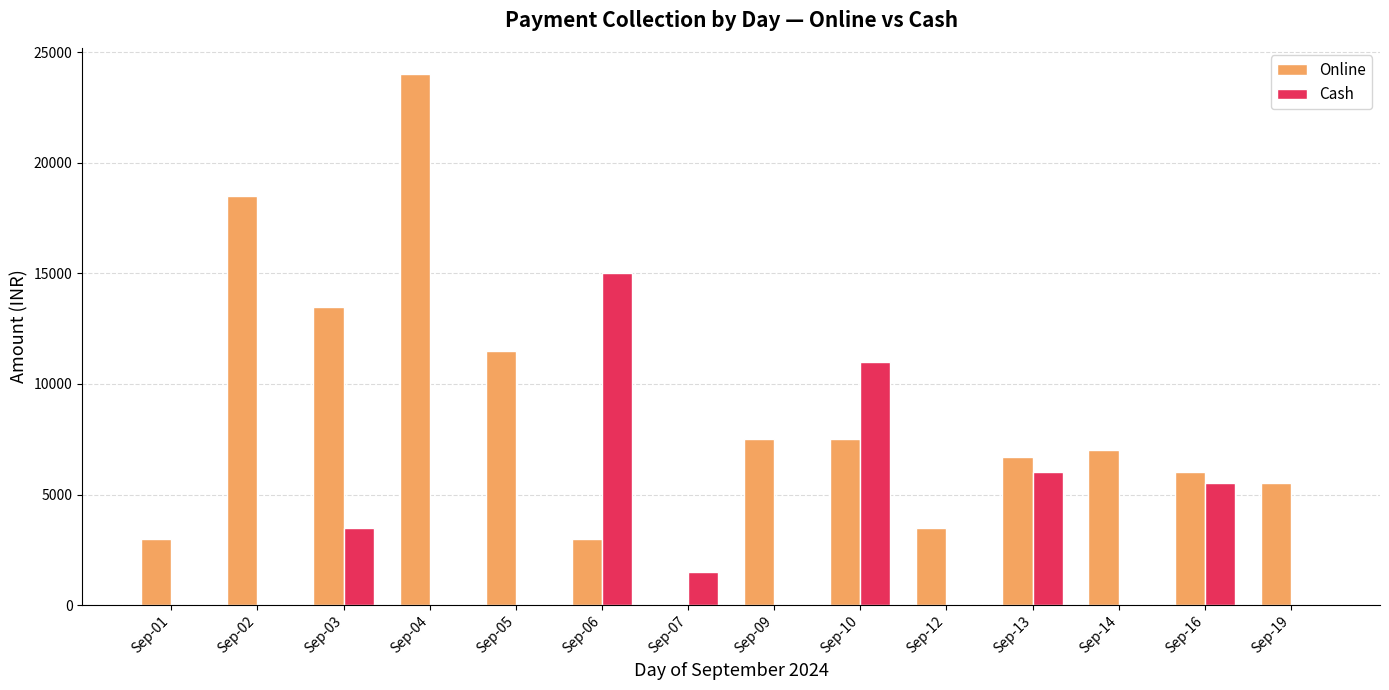

At which label does Online first exceed 6999?

Sep-02